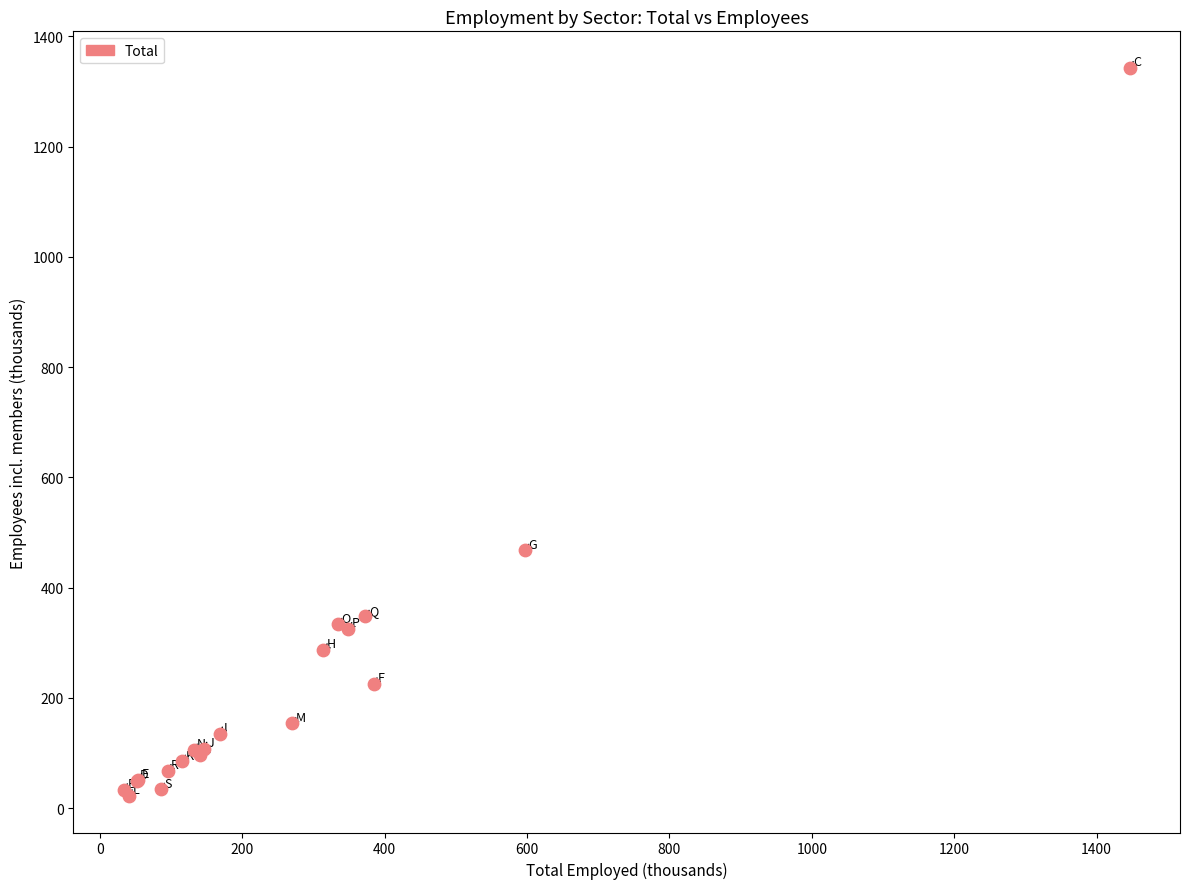

What Y value in the scatter plot is closest to 682?

467.6